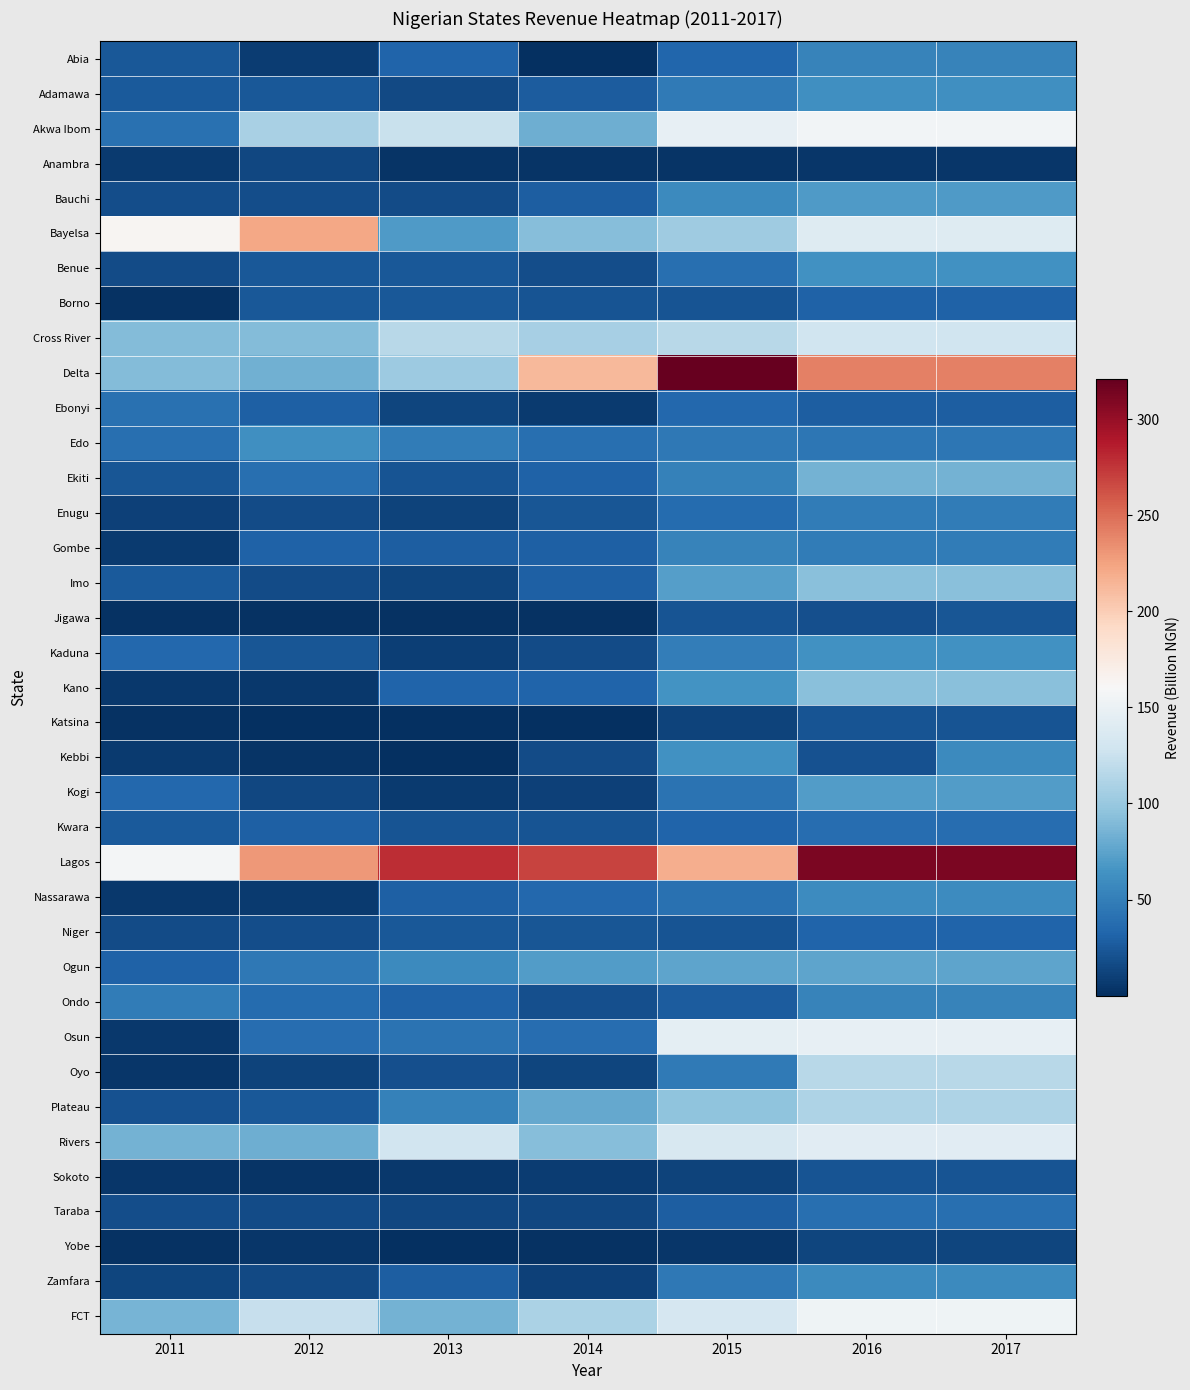

What is the total value across all series at 2016?

2958.5